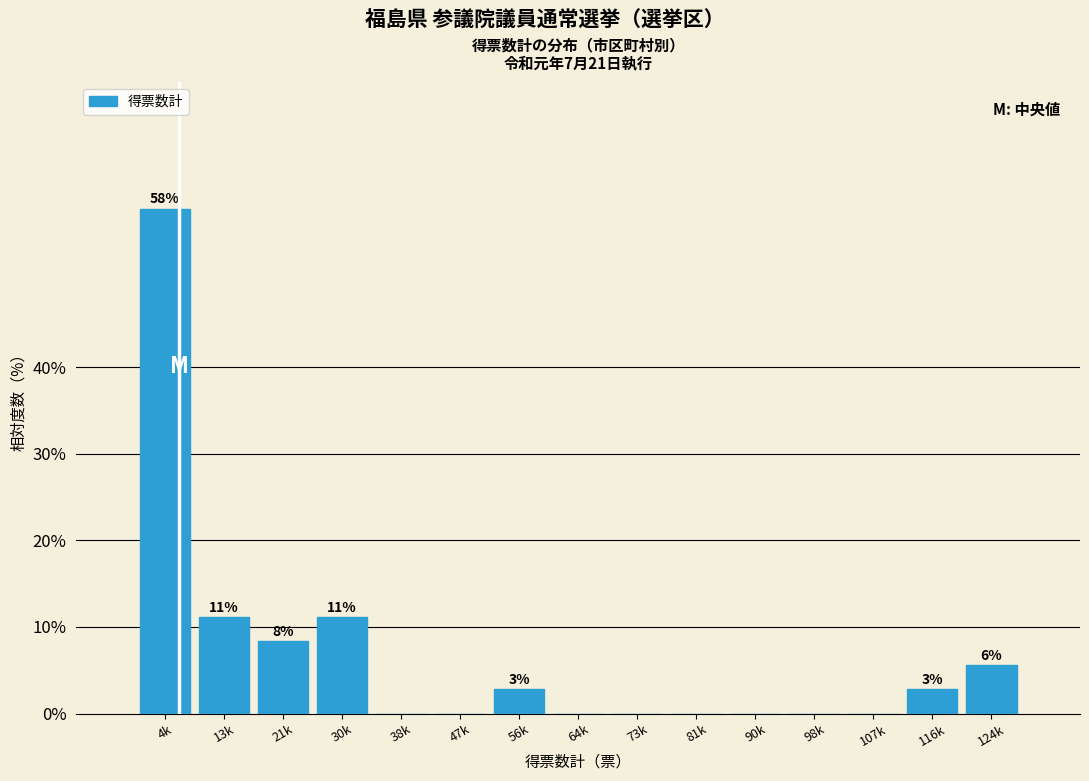

Reading right to left, list all the values displayed in this chart.

124k=5.6	116k=2.8	107k=0.0	98k=0.0	90k=0.0	81k=0.0	73k=0.0	64k=0.0	56k=2.8	47k=0.0	38k=0.0	30k=11.1	21k=8.3	13k=11.1	4k=58.3